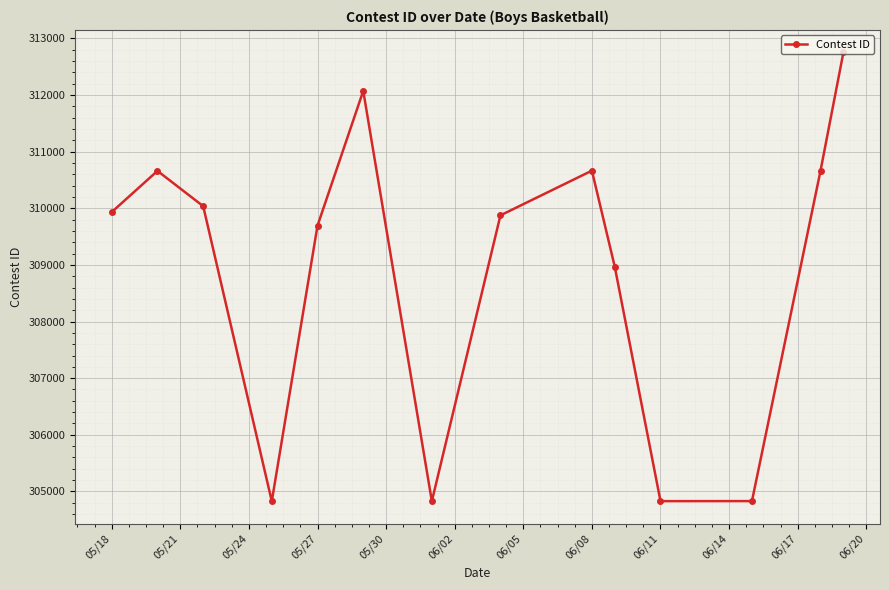

How many points are higher than both their immediate neighbors (excluding endpoints)?

3